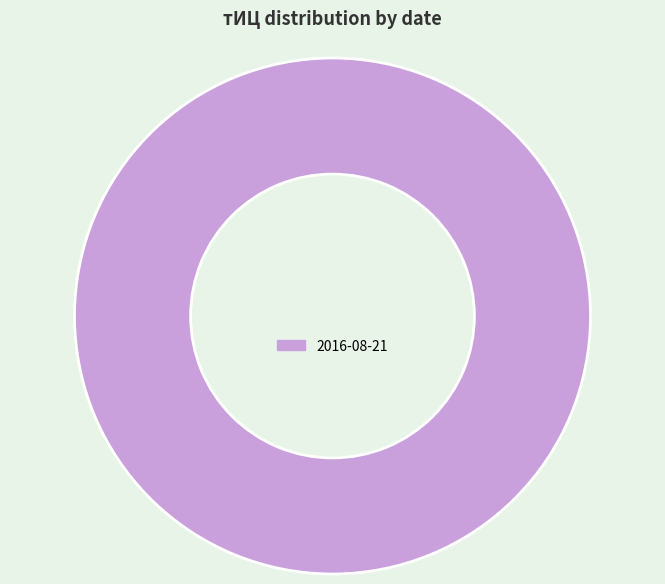

True or false: 2016-08-21 accounts for 100% of the total.

True